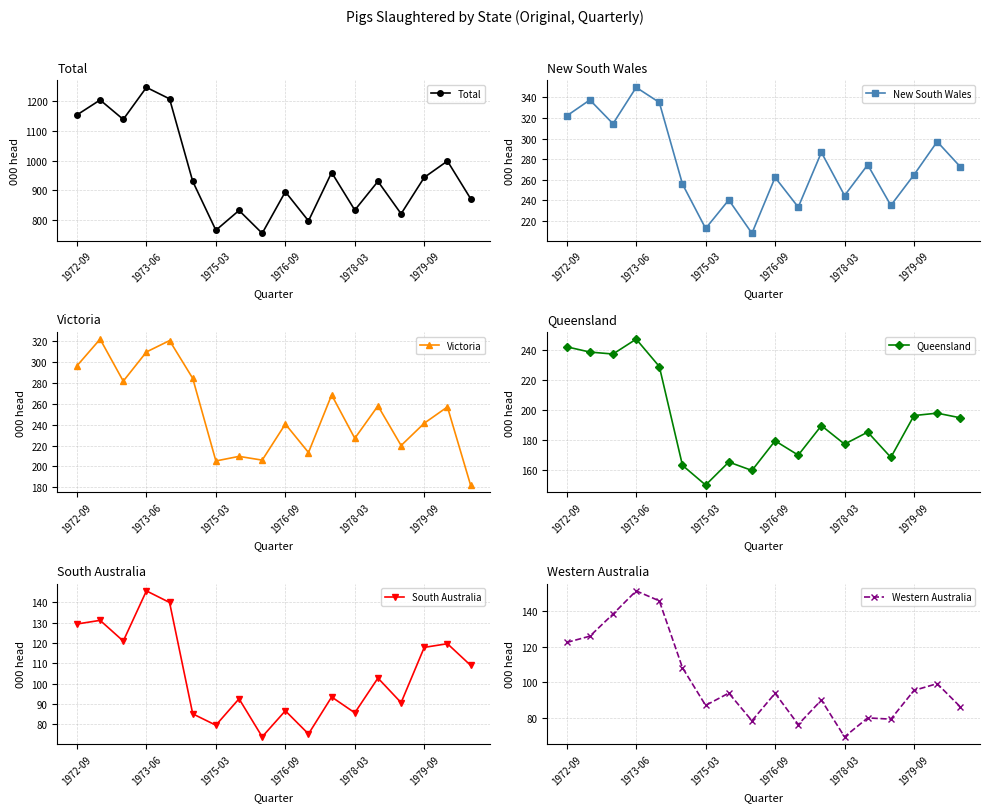

What is the difference between the maximum and second lowest values in the Western Australia series?

74.9